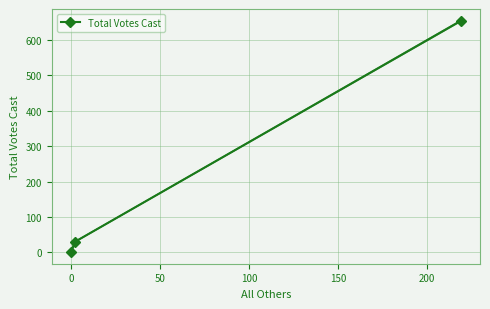

What is the highest value of the Total Votes Cast series?

653